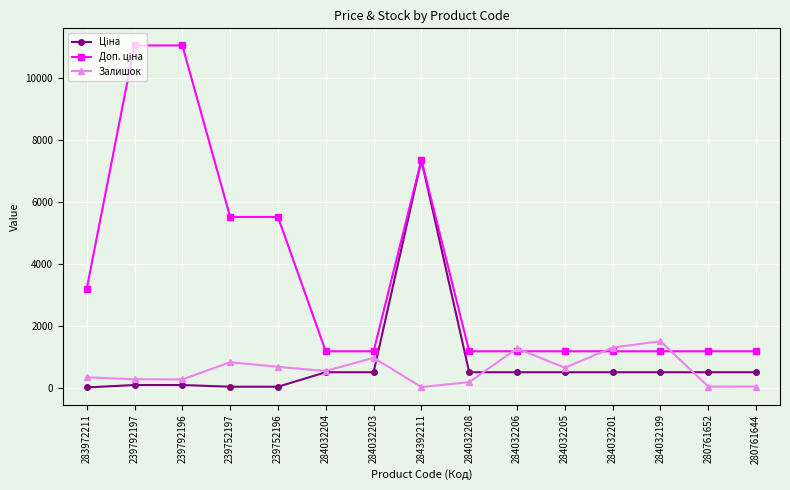

The value of Залишок at 284032206 is 1290.0. True or false?

True